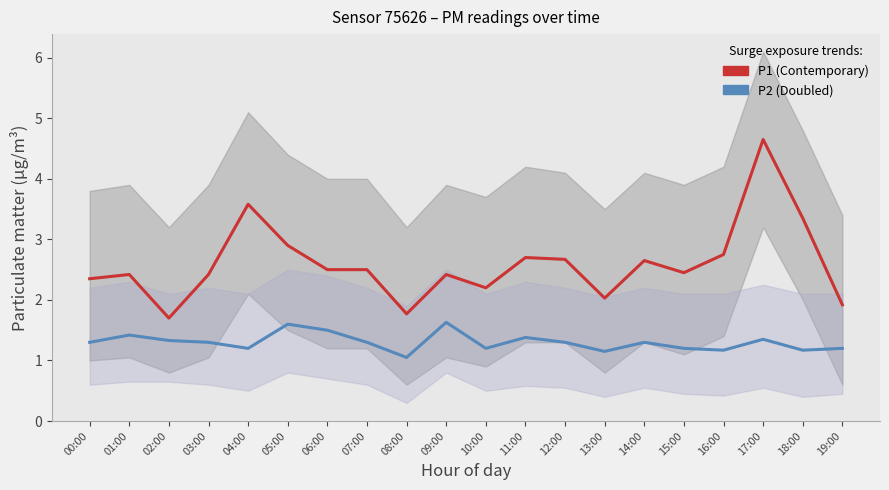

Reading left to right, list all the values displayed in this chart.

P1: 00:00=2.4	01:00=2.4	02:00=1.7	03:00=2.4	04:00=3.6	05:00=2.9	06:00=2.5	07:00=2.5	08:00=1.8	09:00=2.4	10:00=2.2	11:00=2.7	12:00=2.7	13:00=2.0	14:00=2.6	15:00=2.5	16:00=2.8	17:00=4.7	18:00=3.4	19:00=1.9
P2: 00:00=1.3	01:00=1.4	02:00=1.3	03:00=1.3	04:00=1.2	05:00=1.6	06:00=1.5	07:00=1.3	08:00=1.1	09:00=1.6	10:00=1.2	11:00=1.4	12:00=1.3	13:00=1.1	14:00=1.3	15:00=1.2	16:00=1.2	17:00=1.4	18:00=1.2	19:00=1.2